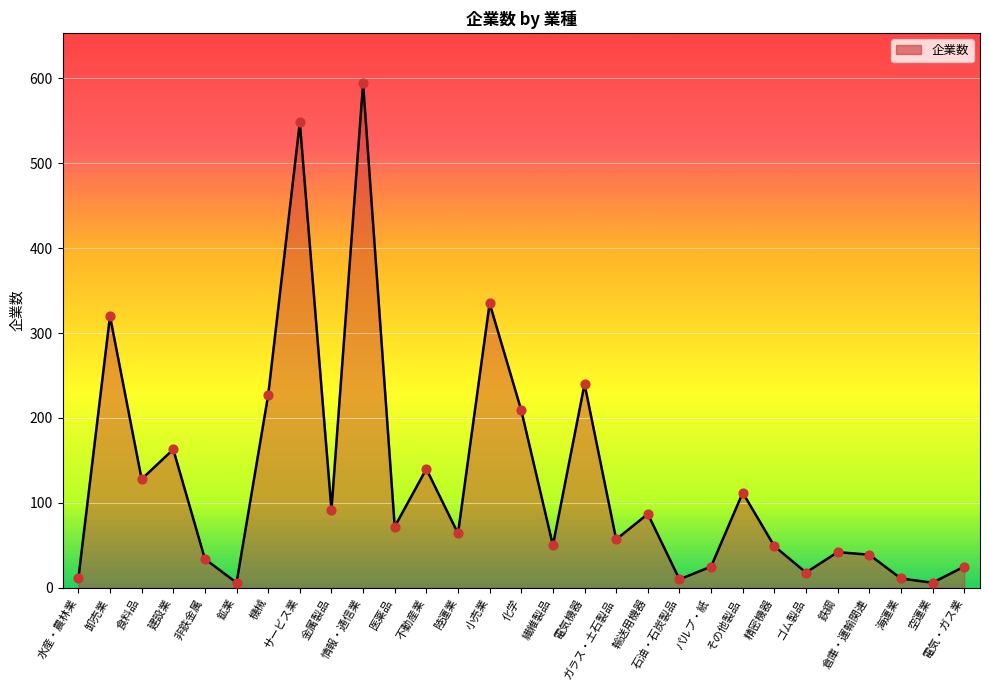

At how many categories does at least one series exceed 281?

4